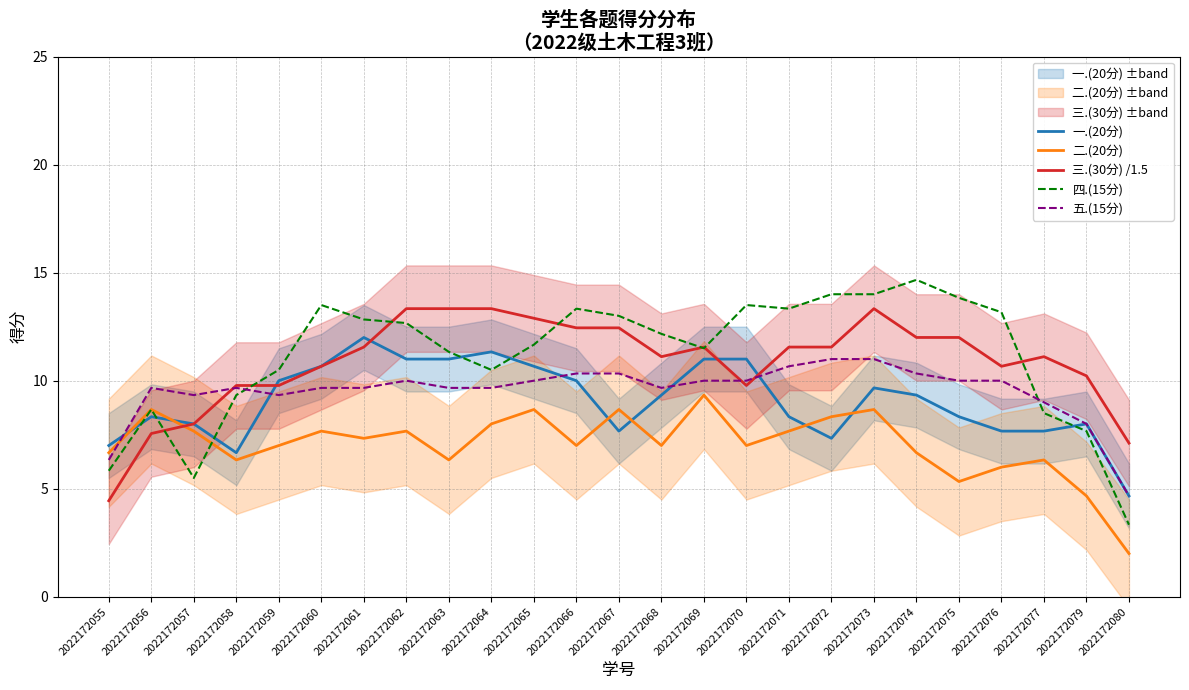

At which label is 三.(30分) /1.5 closest to 8?

2022172057